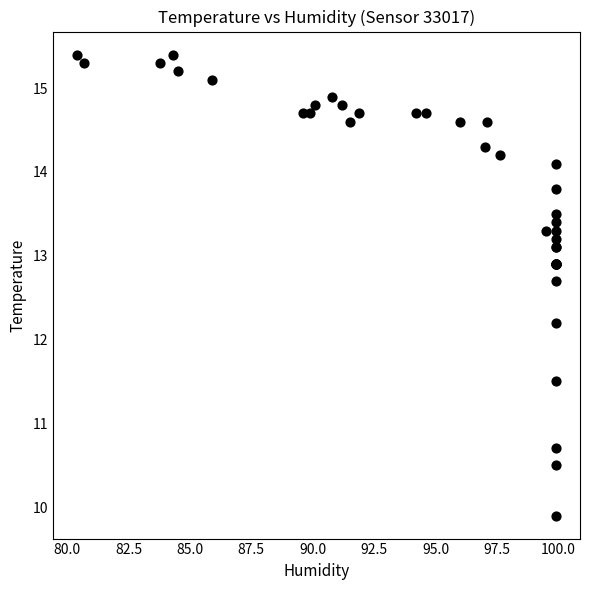

What Y value in the scatter plot is closest to 12?

12.2